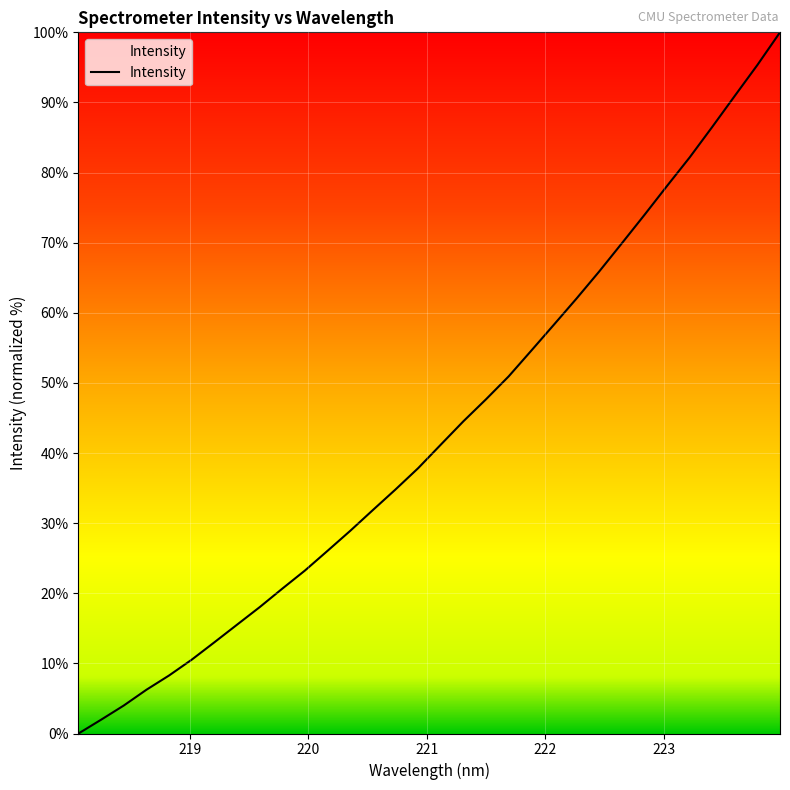

What is the difference between the maximum and minimum values?

100.0